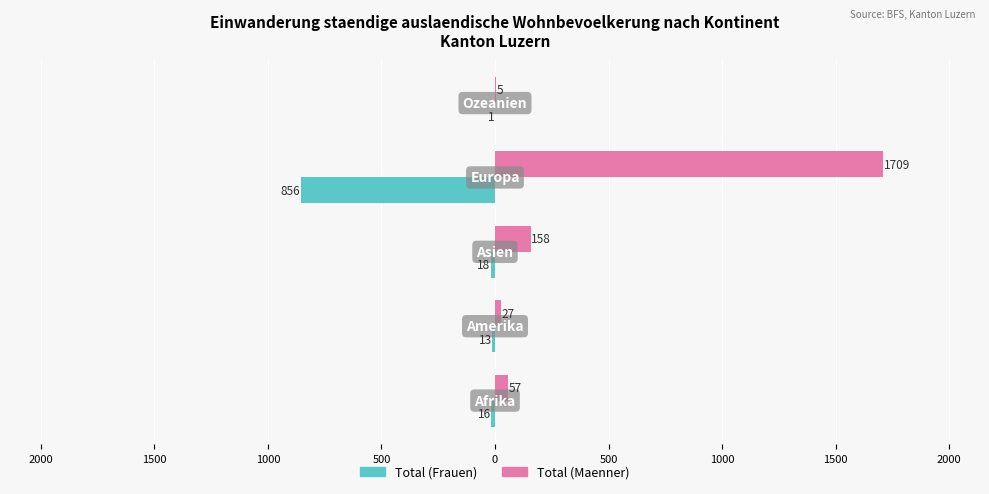

Which series has the largest range (max minus min)?

Total (Maenner)